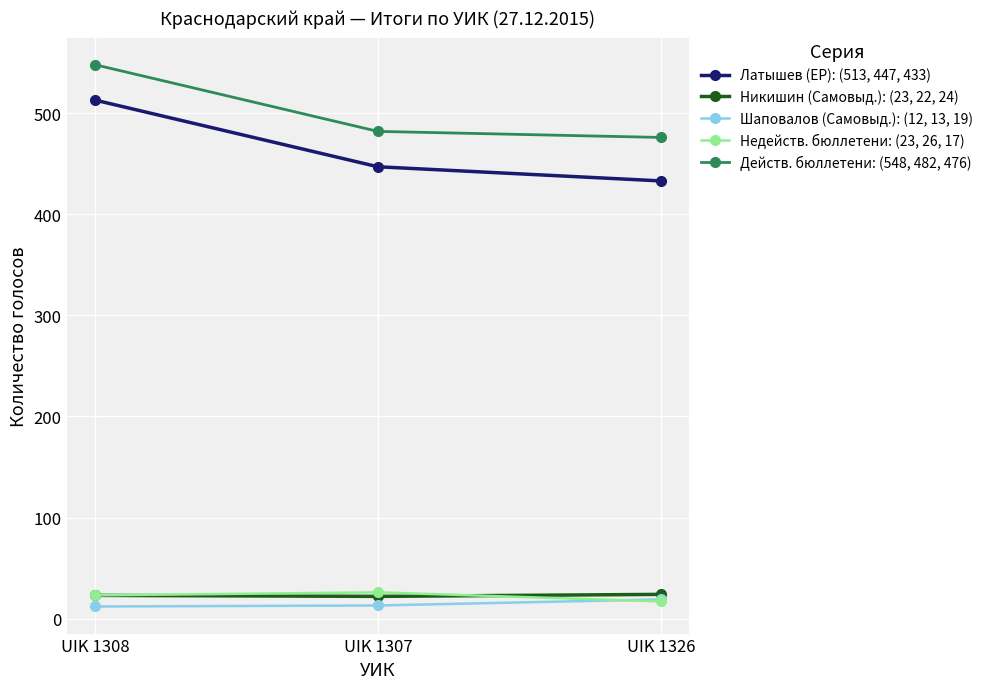

At which label does Действ. бюллетени: (548, 482, 476) first exceed 482?

UIK 1308